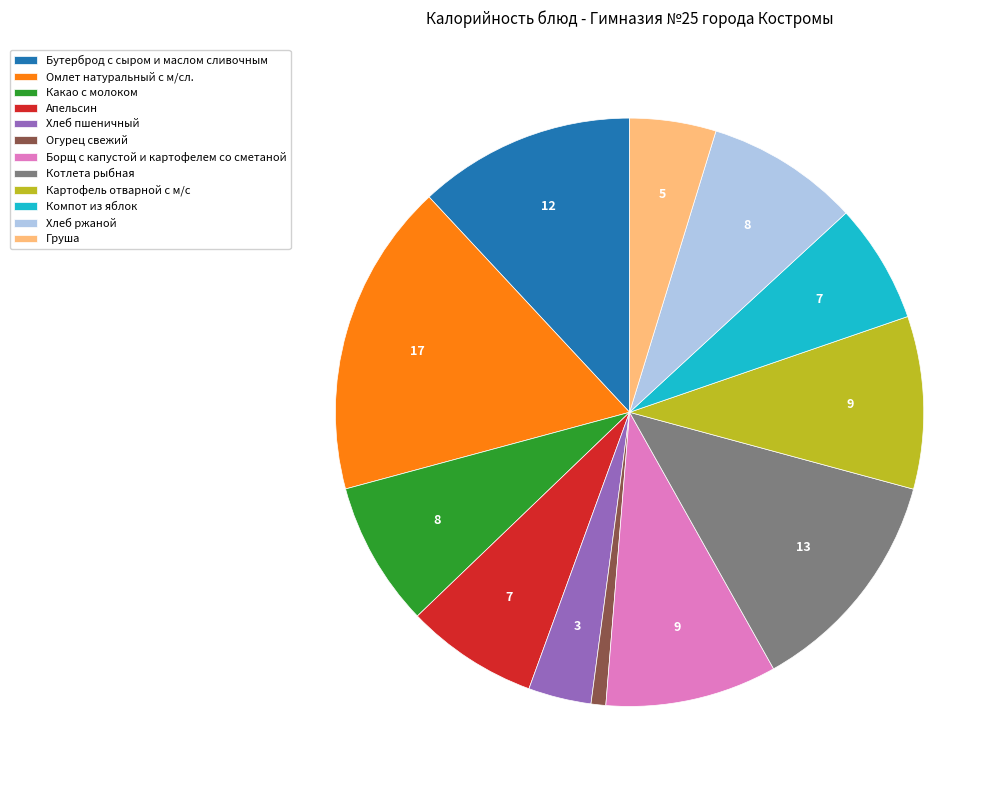

Count the number of slices in the pie.

12